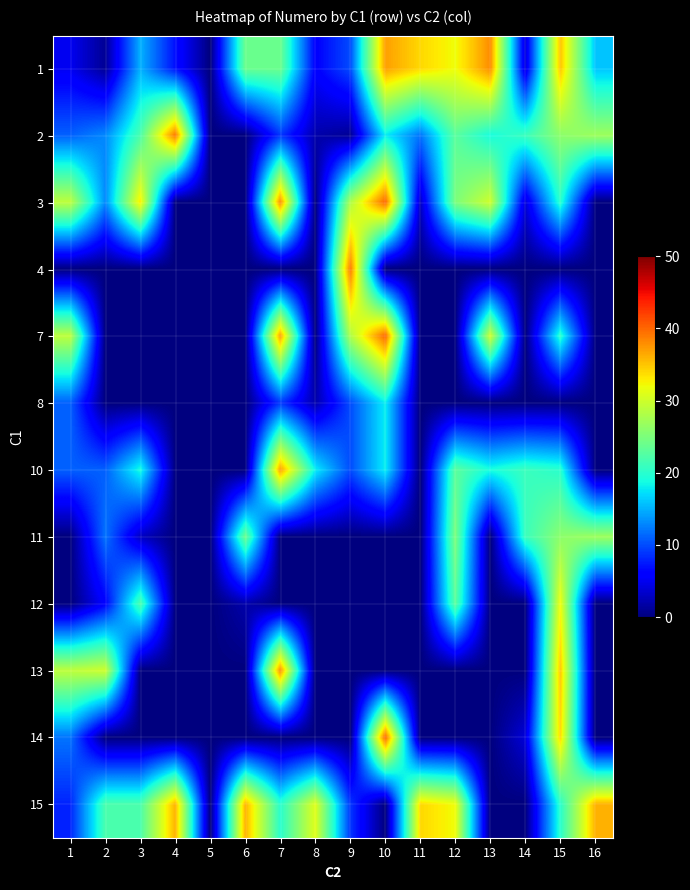

Reading right to left, list all the values displayed in this chart.

1: 16=16	15=35	14=4	13=38	12=32	11=34	10=37	9=10	8=6	7=24	6=24	5=0	4=7	3=15	2=1	1=5
2: 16=27	15=26	14=21	13=19	12=23	11=12	10=18	9=1	8=2	7=9	6=0	5=0	4=39	3=22	2=13	1=11
3: 16=0	15=20	14=4	13=30	12=25	11=3	10=40	9=28	8=0	7=38	6=0	5=0	4=0	3=33	2=13	1=29
4: 16=0	15=0	14=0	13=0	12=0	11=0	10=0	9=39	8=0	7=0	6=0	5=0	4=0	3=0	2=0	1=0
7: 16=0	15=20	14=0	13=30	12=0	11=0	10=40	9=28	8=0	7=37	6=0	5=0	4=0	3=0	2=0	1=29
8: 16=0	15=0	14=0	13=0	12=0	11=0	10=18	9=10	8=2	7=9	6=0	5=0	4=0	3=0	2=0	1=11
10: 16=0	15=20	14=21	13=19	12=23	11=0	10=18	9=10	8=18	7=37	6=0	5=0	4=0	3=19	2=11	1=11
11: 16=27	15=26	14=21	13=0	12=25	11=0	10=0	9=0	8=0	7=0	6=24	5=0	4=0	3=3	2=12	1=0
12: 16=0	15=32	14=0	13=0	12=23	11=0	10=0	9=0	8=0	7=0	6=2	5=0	4=0	3=22	2=6	1=0
13: 16=0	15=35	14=0	13=0	12=0	11=0	10=0	9=0	8=0	7=38	6=0	5=0	4=0	3=0	2=30	1=29
14: 16=0	15=34	14=4	13=0	12=0	11=0	10=40	9=0	8=0	7=0	6=0	5=0	4=0	3=0	2=0	1=12
15: 16=36	15=20	14=0	13=0	12=32	11=34	10=0	9=9	8=31	7=20	6=36	5=0	4=36	3=22	2=22	1=8